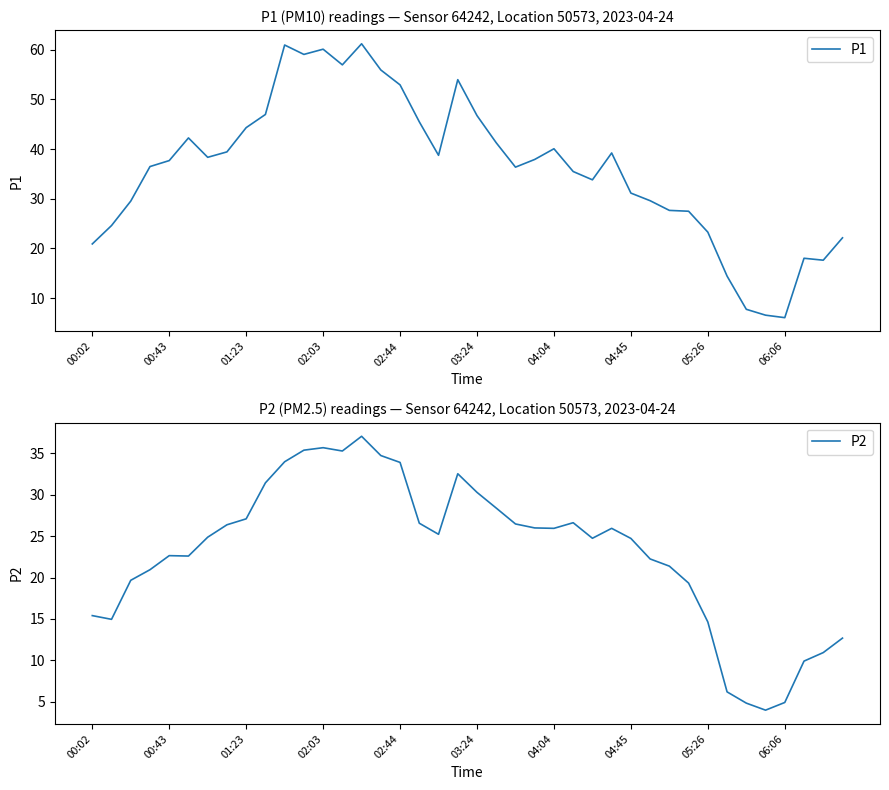

How many categories are shown in the chart?

40